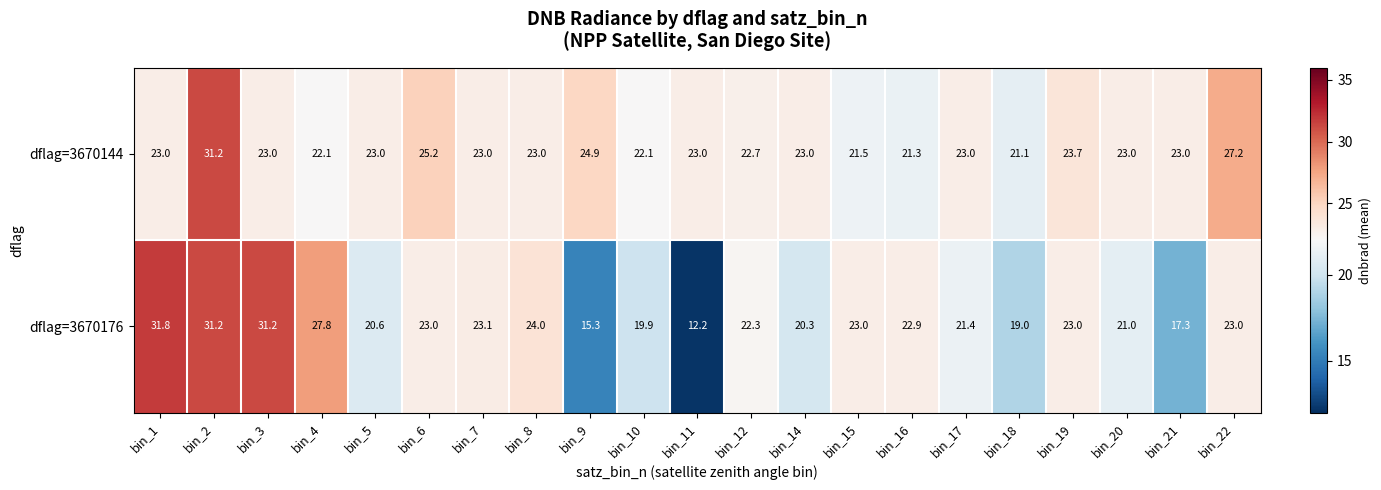

True or false: dflag=3670176 has a value of 36.0 at bin_5.

False